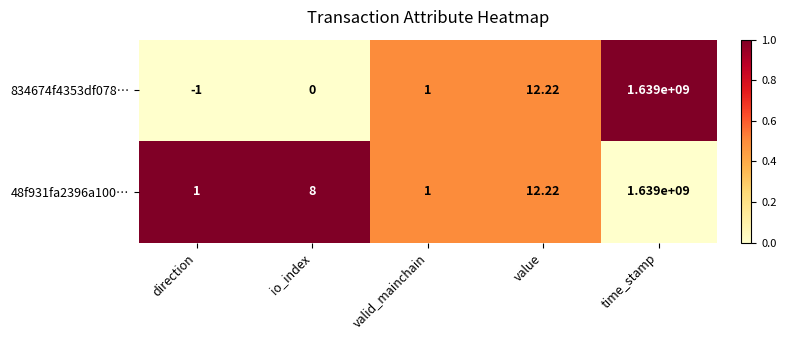

Rank the categories by 834674f4353df078… value from highest to lowest.

time_stamp, value, valid_mainchain, io_index, direction